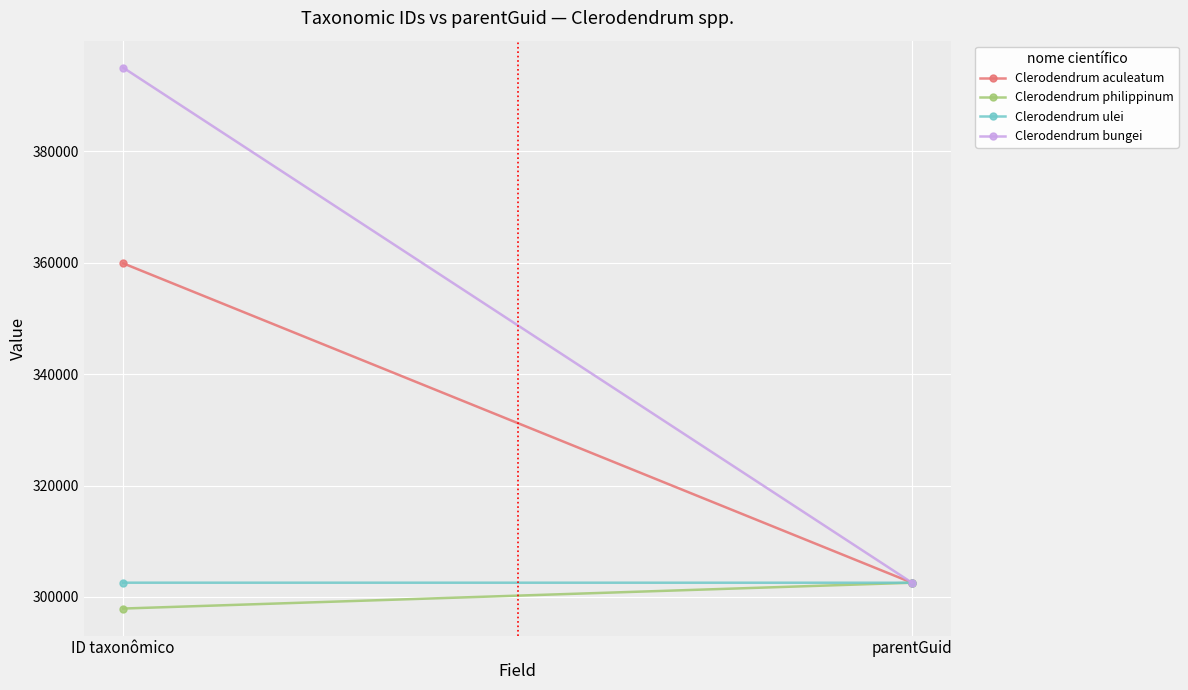

How many lines are shown in the chart?

4